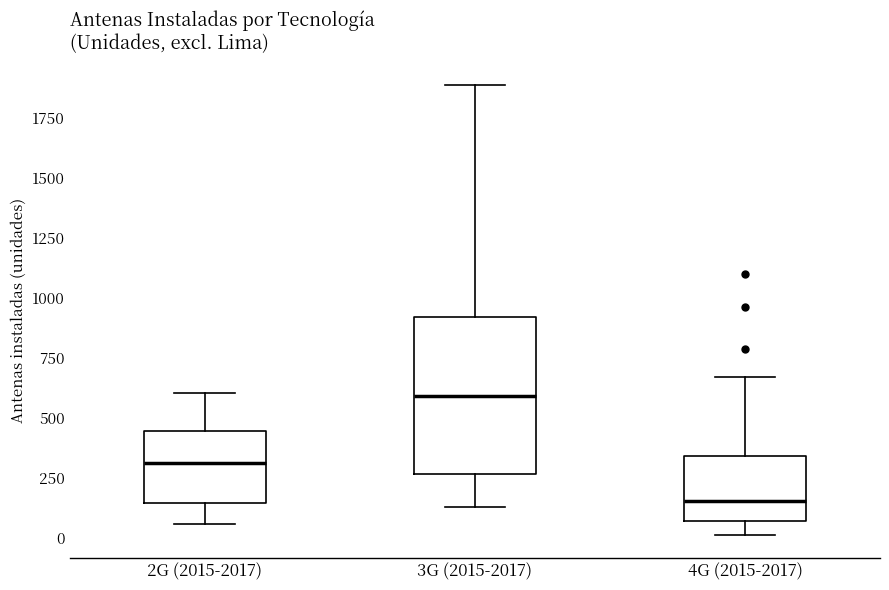

Which box's median line is the highest?

3G (2015-2017)